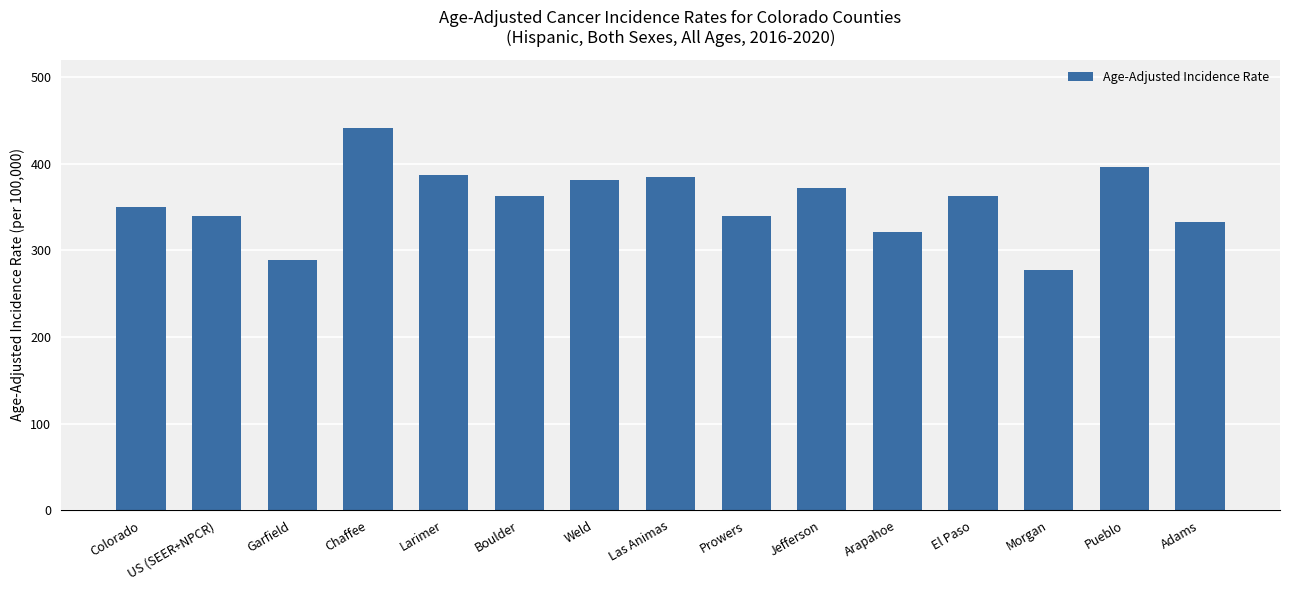

What value does the data have at Chaffee?

440.6